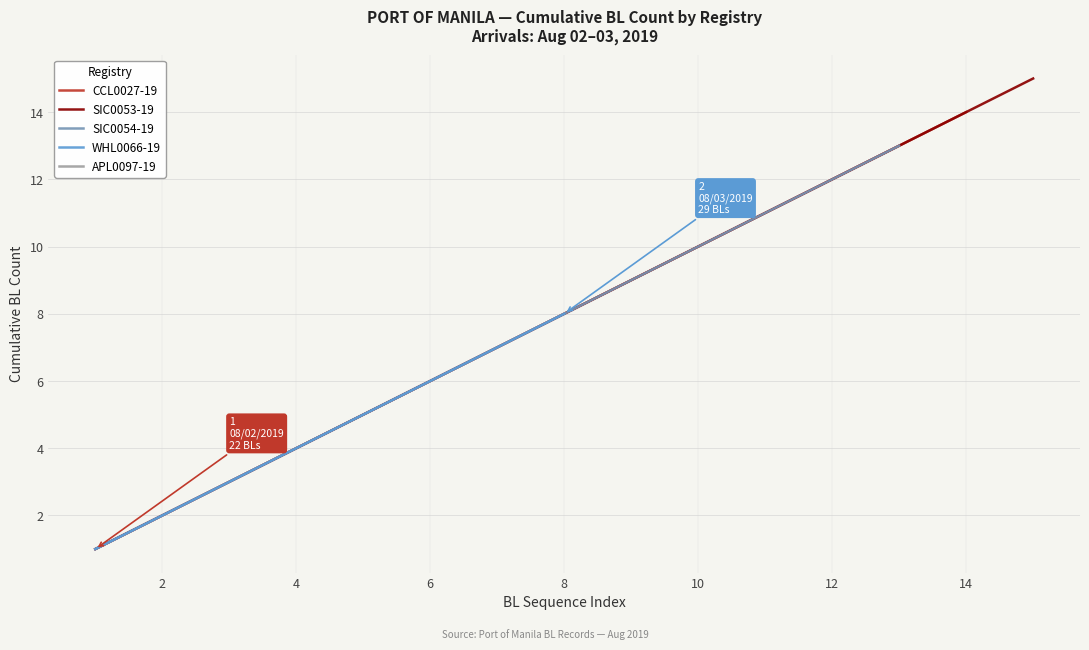

True or false: CCL0027-19 has a value of 3 at 2.

False